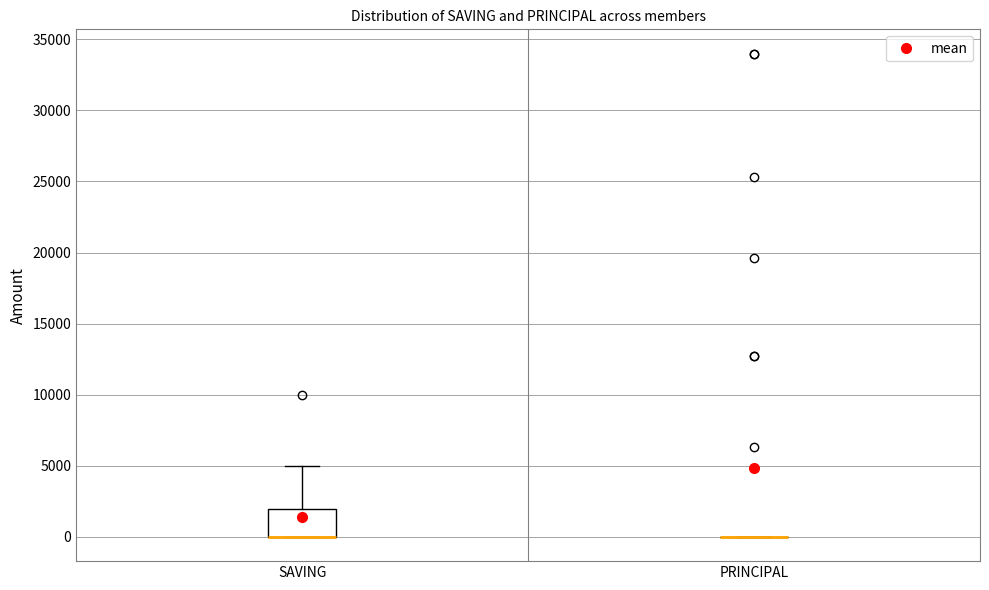

Comparing the boxes themselves (not the whiskers), which one is the tallest?

SAVING